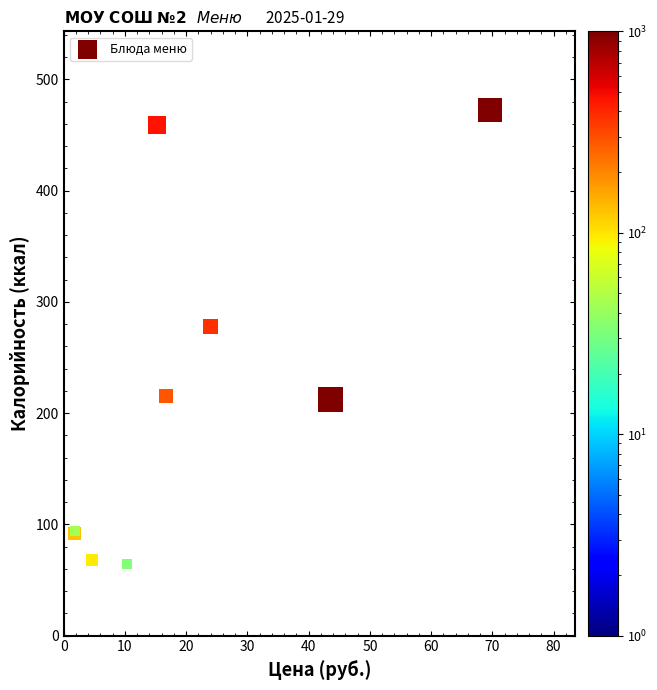

What Y value in the scatter plot is closest to 268?

277.9